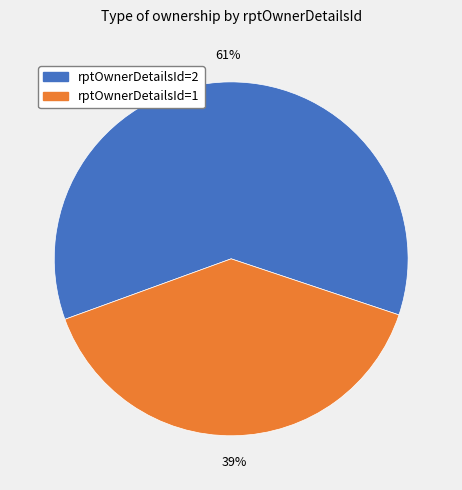

To the nearest percent, what is the average slice percentage?

50%